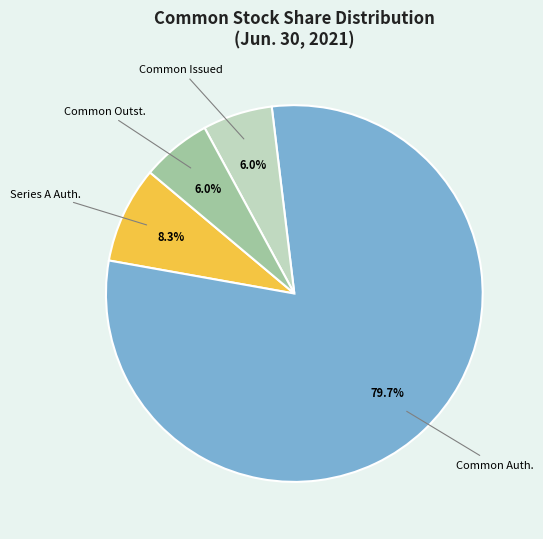

What percentage is NOT represented by Common Outst.?

94.0%